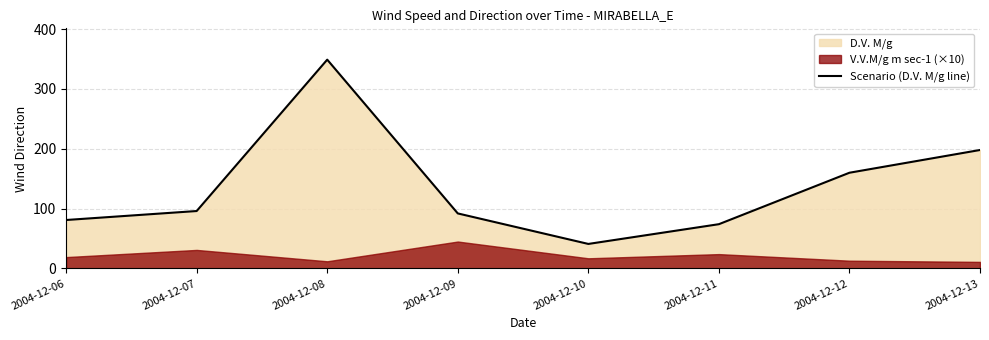

Rank the categories by value from highest to lowest.

2004-12-08, 2004-12-13, 2004-12-12, 2004-12-07, 2004-12-09, 2004-12-06, 2004-12-11, 2004-12-10